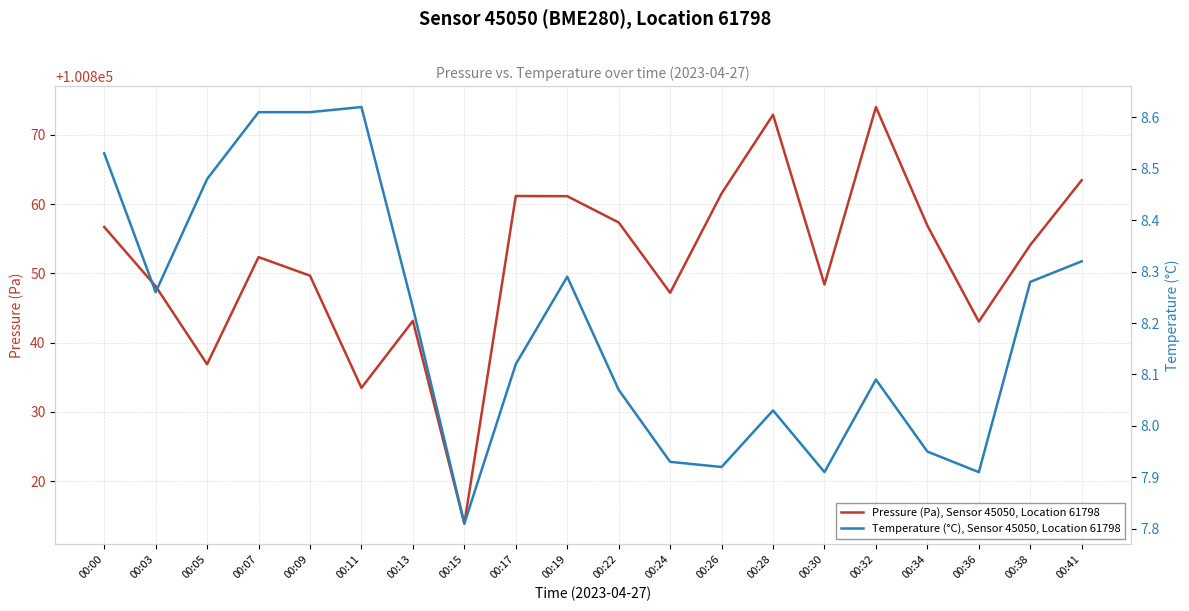

Reading left to right, list all the values displayed in this chart.

Pressure (Pa), Sensor 45050, Location 61798: 00:00=100856.7	00:03=100848.1	00:05=100836.9	00:07=100852.3	00:09=100849.7	00:11=100833.5	00:13=100843.1	00:15=100813.9	00:17=100861.2	00:19=100861.1	00:22=100857.3	00:24=100847.2	00:26=100861.5	00:28=100872.9	00:30=100848.4	00:32=100874.0	00:34=100856.9	00:36=100843.0	00:38=100854.1	00:41=100863.4
Temperature (°C), Sensor 45050, Location 61798: 00:00=8.5	00:03=8.3	00:05=8.5	00:07=8.6	00:09=8.6	00:11=8.6	00:13=8.2	00:15=7.8	00:17=8.1	00:19=8.3	00:22=8.1	00:24=7.9	00:26=7.9	00:28=8.0	00:30=7.9	00:32=8.1	00:34=8.0	00:36=7.9	00:38=8.3	00:41=8.3